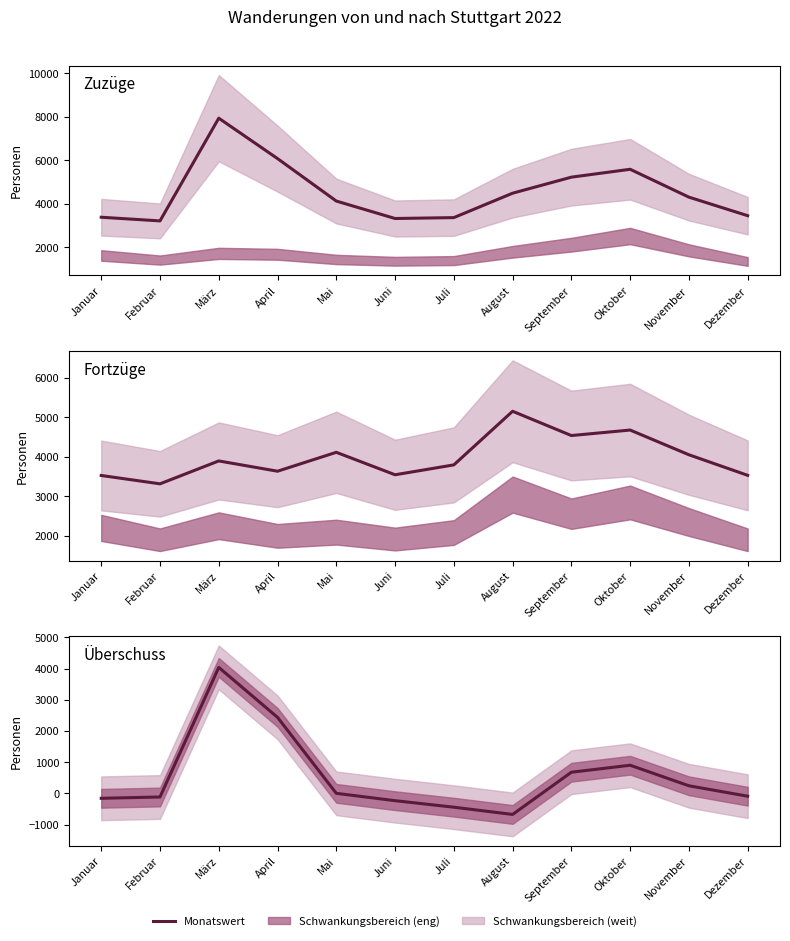

Where does the Fortzüge series first go above 3897?

Mai